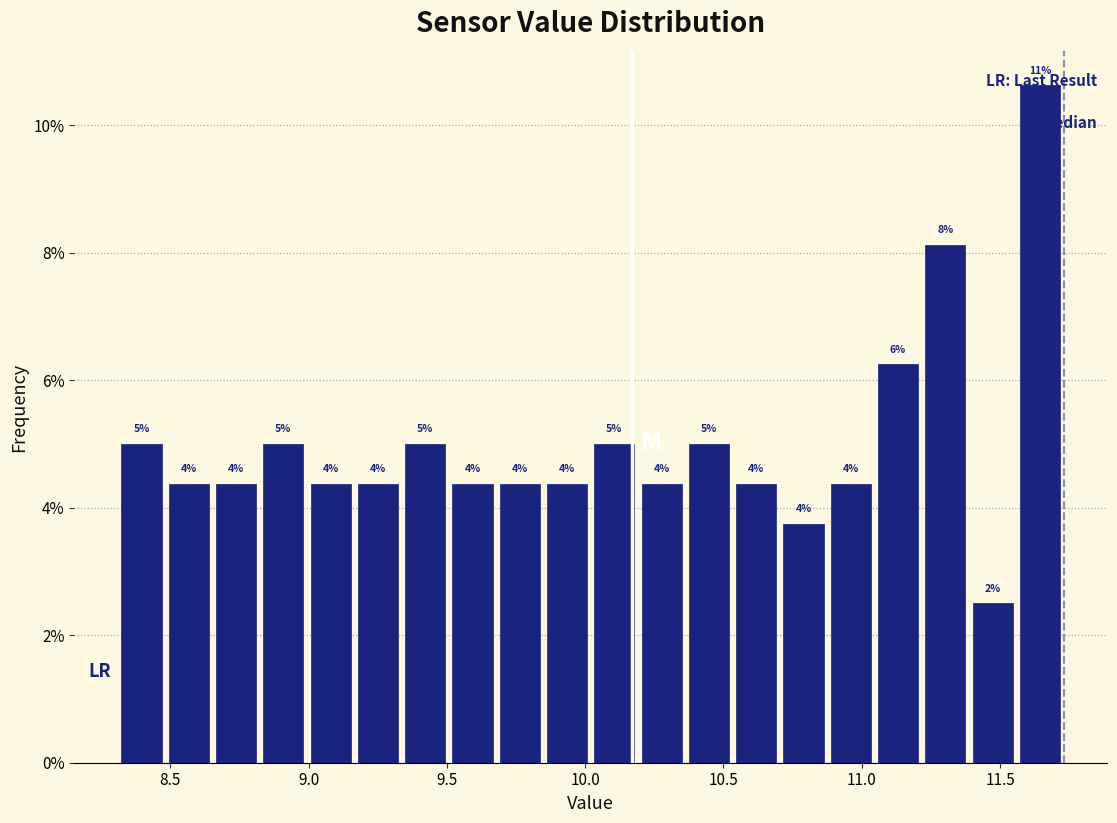

Read against the x-axis, roughly where is the centre of the tallest bar?

11.65